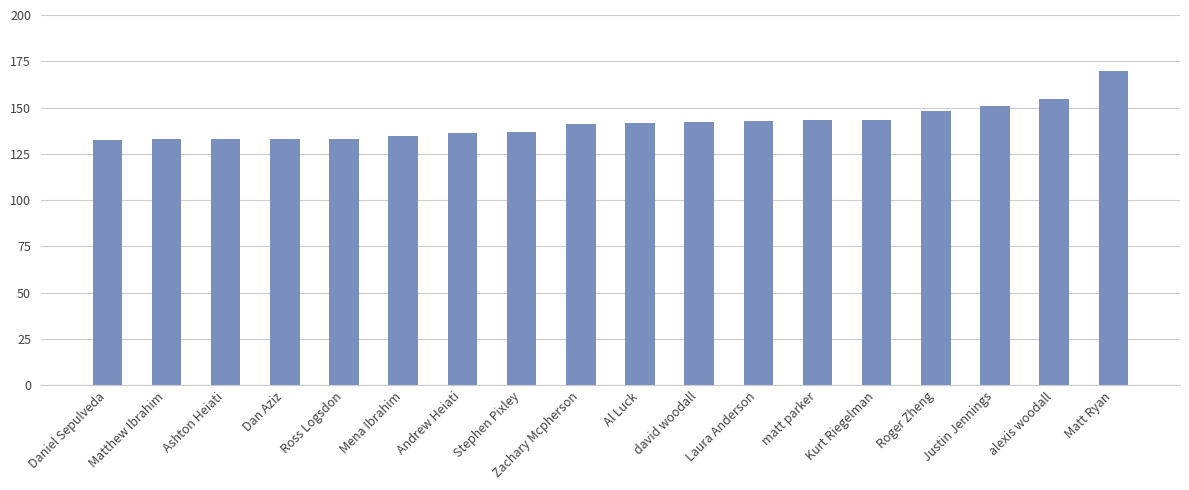

Approximately how many times larger is the value at Ross Logsdon compared to alexis woodall?

0.9